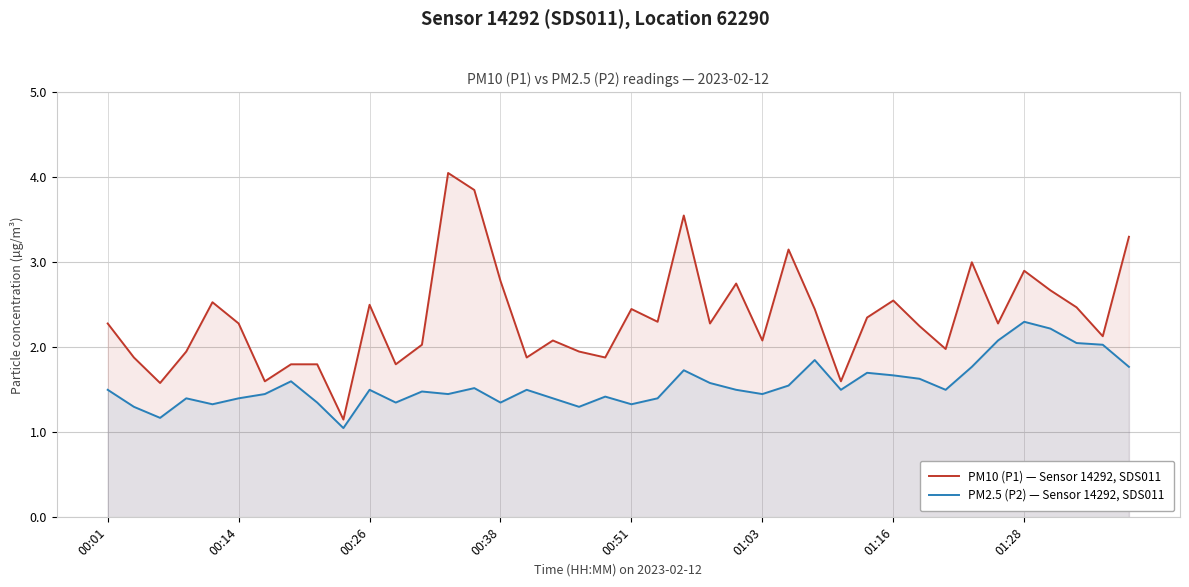

True or false: PM10 (P1) — Sensor 14292, SDS011 has a value of 4.4 at 01:28.

False